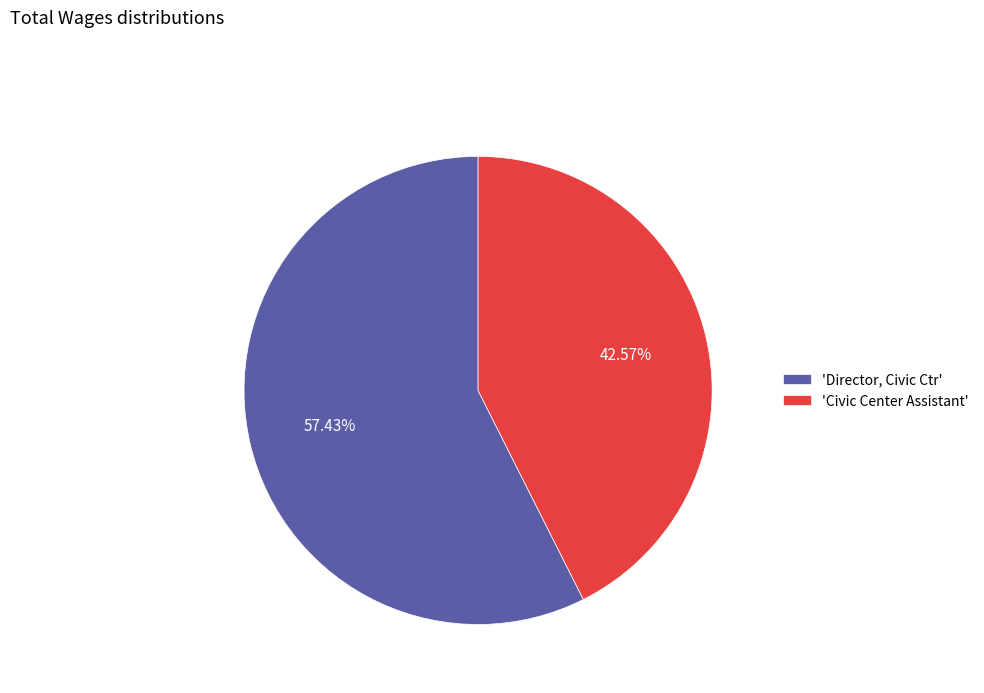

To the nearest percent, what is the difference between the largest and smallest slice percentages?

15%